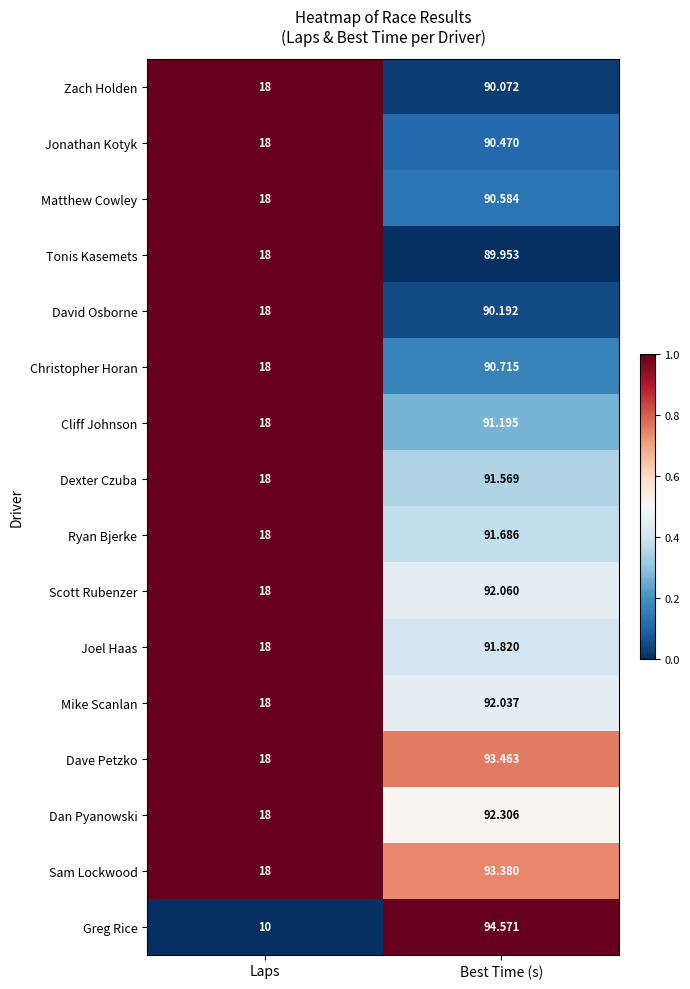

At which category does the chart reach its peak across all series?

Best Time (s)